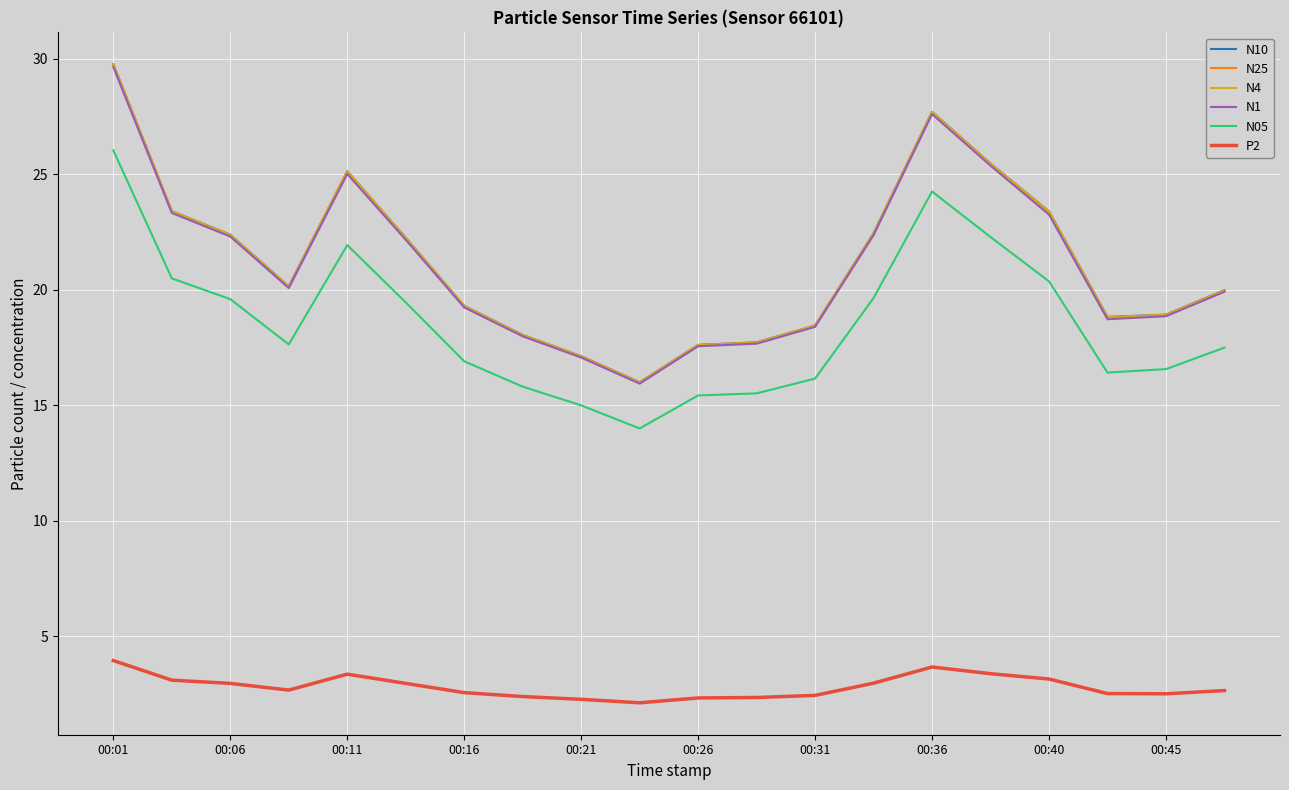

Is this an area chart (filled region under the line)?

No